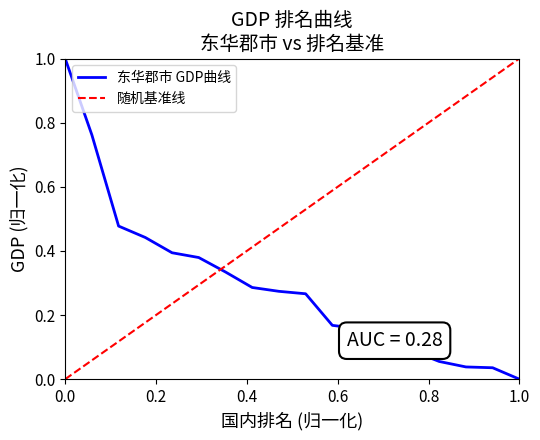

At which label does 东华郡市 GDP曲线 reach its minimum?

1.0